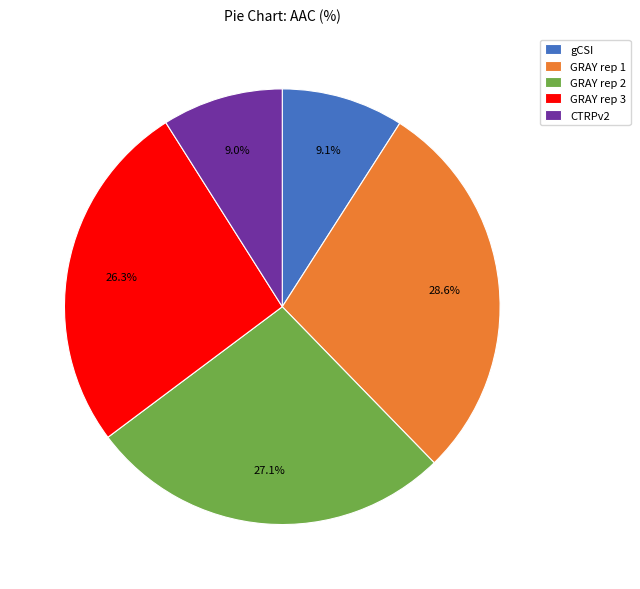

Which category has the biggest portion of the pie?

GRAY rep 1